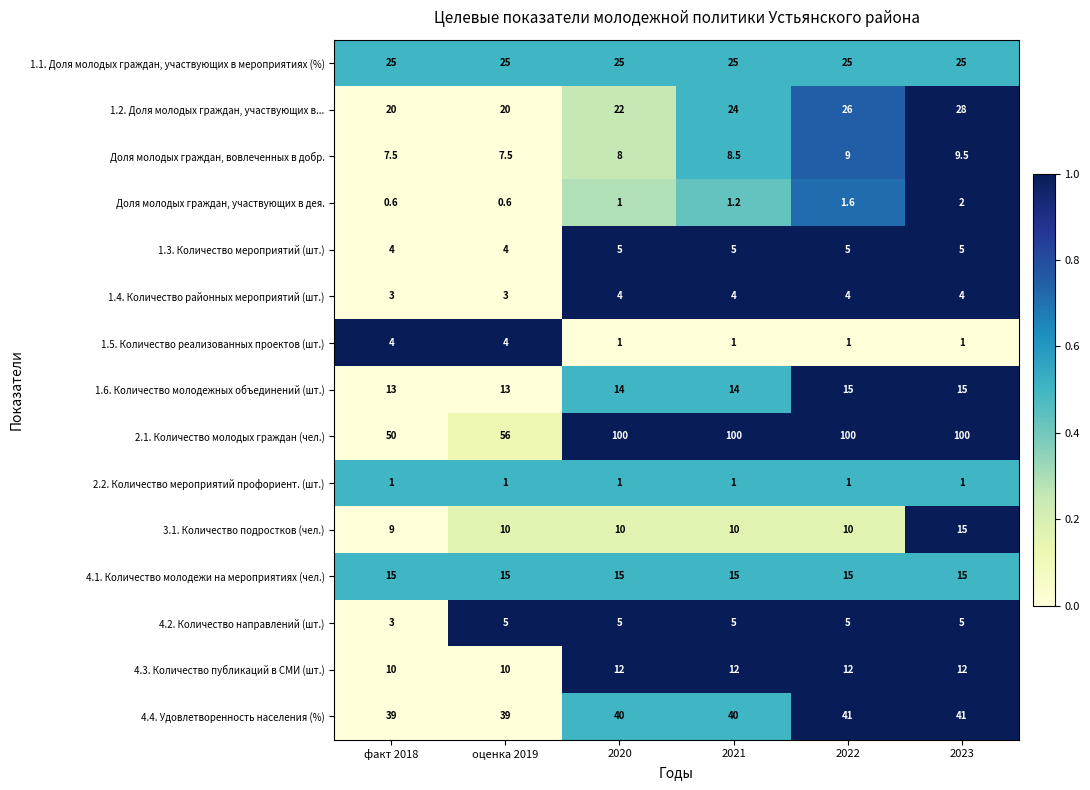

What is the spread (max minus min) of values at 2021?

99.0